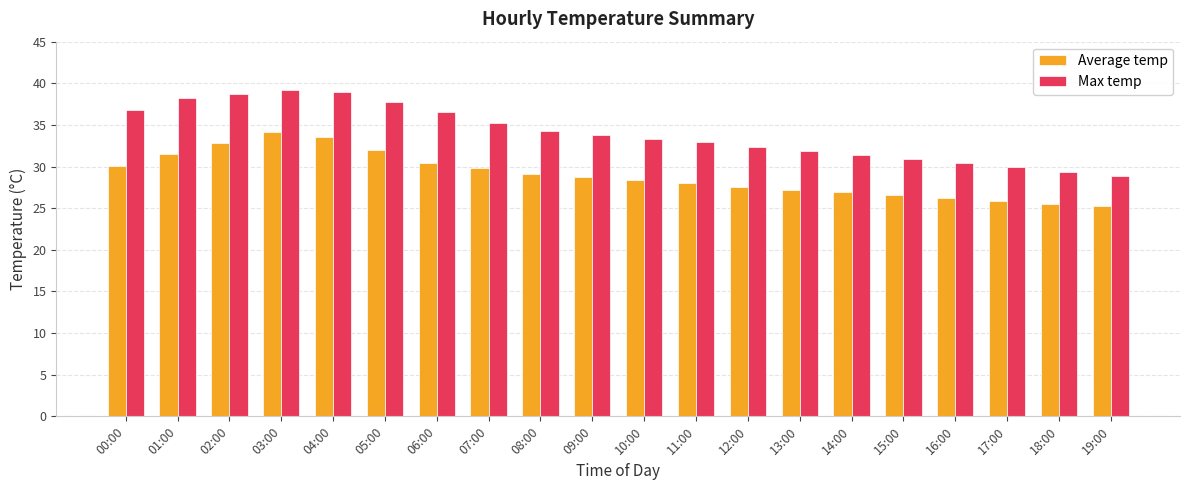

What is the smallest value displayed?

25.2